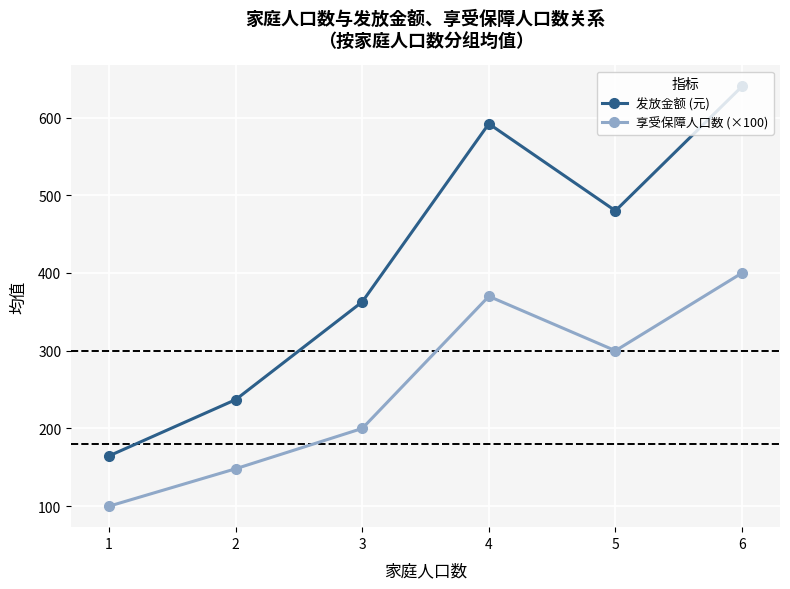

How many data points in 享受保障人口数 (×100) are less than 300?

3